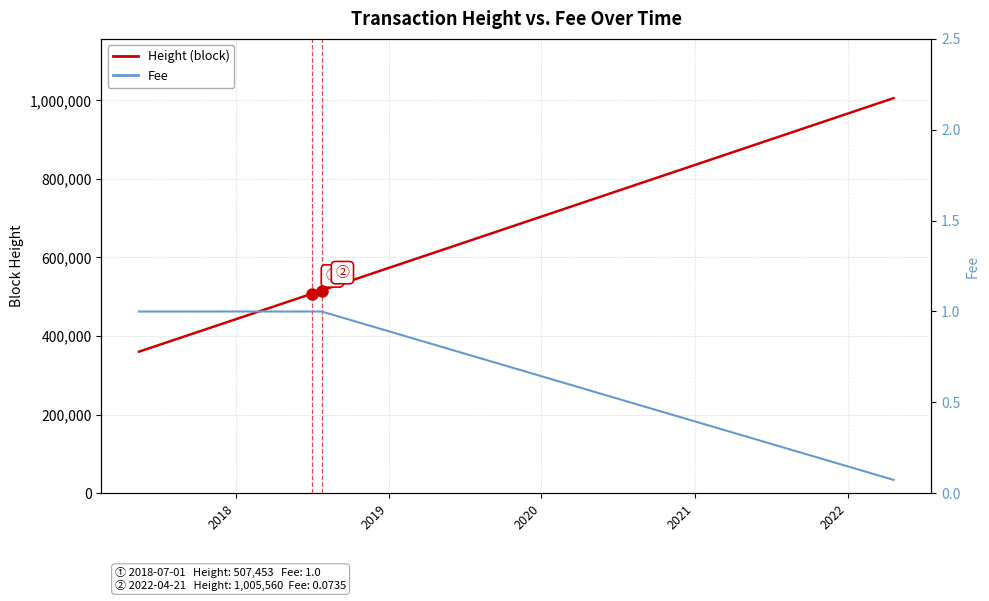

Which series has the widest spread of values?

Height